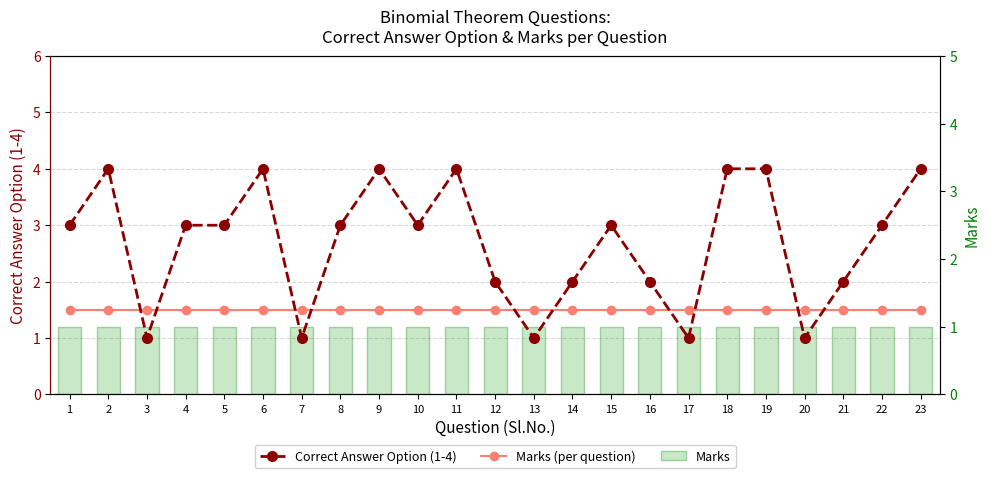

At 1, list the series in order from smallest to largest.

Marks, Marks (per question), Correct Answer Option (1-4)